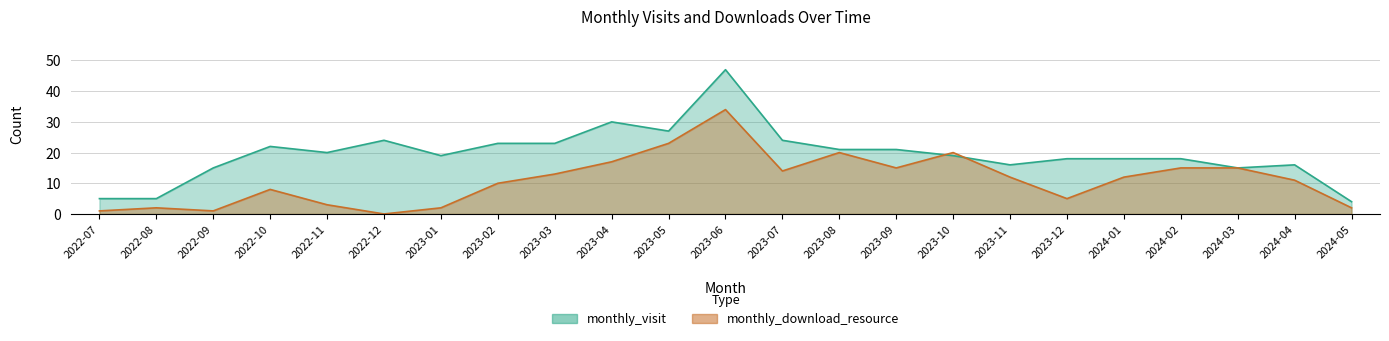

What is the average value of the monthly_download_resource series?

11